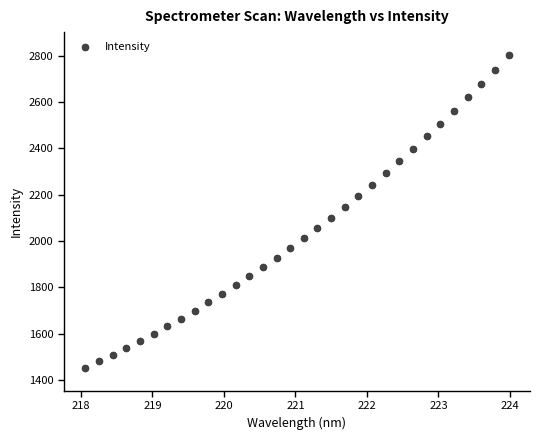

What is the range of Y values (max minus min)?

1347.9